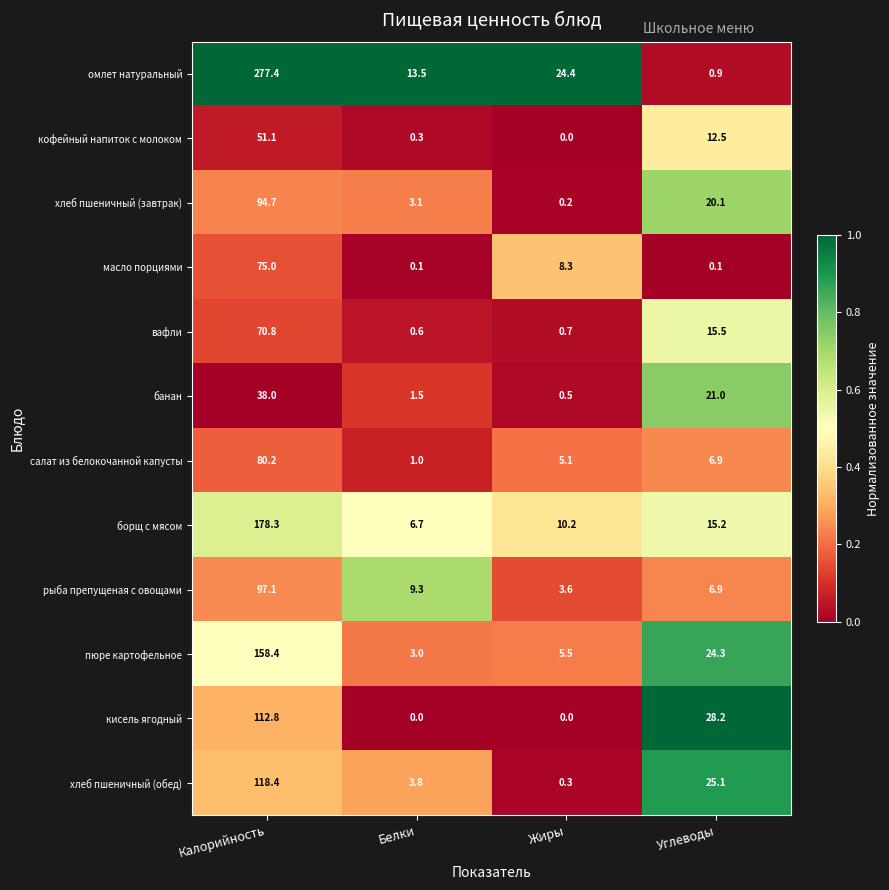

Is it true that борщ с мясом equals 178.3 at Калорийность?

True